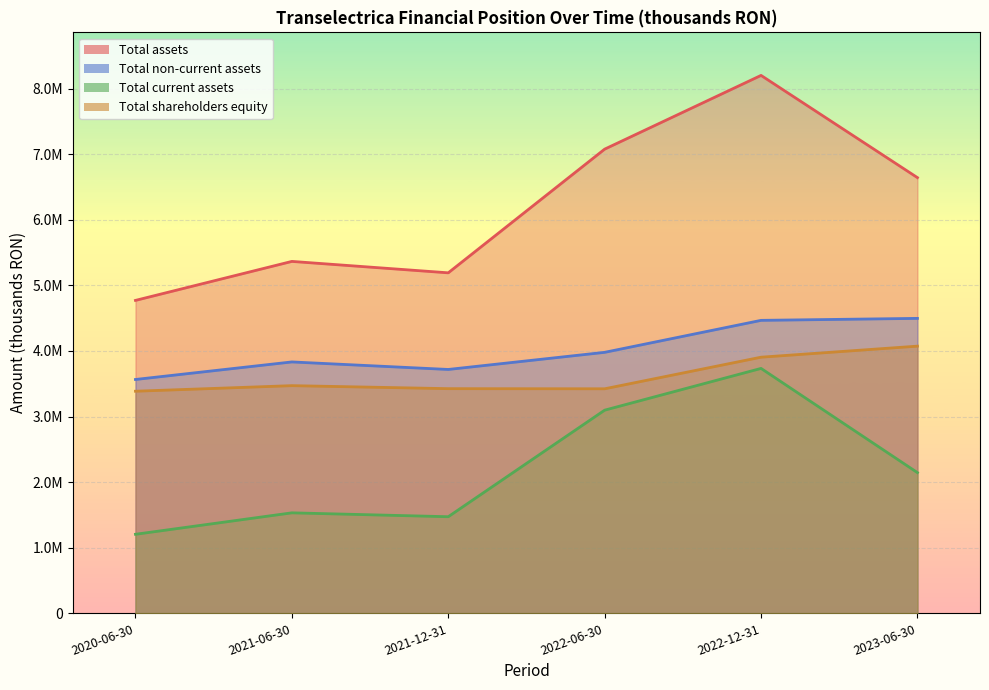

What are all the series names shown in the legend?

Total assets, Total non-current assets, Total current assets, Total shareholders equity